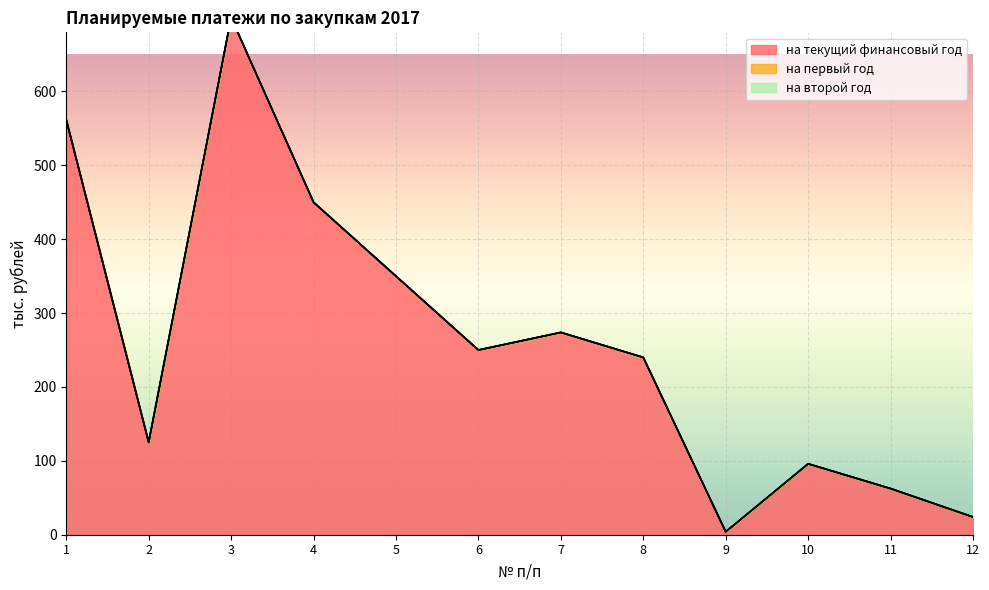

List the labels in order of на второй год value, smallest first.

1, 2, 3, 4, 5, 6, 7, 8, 9, 10, 11, 12